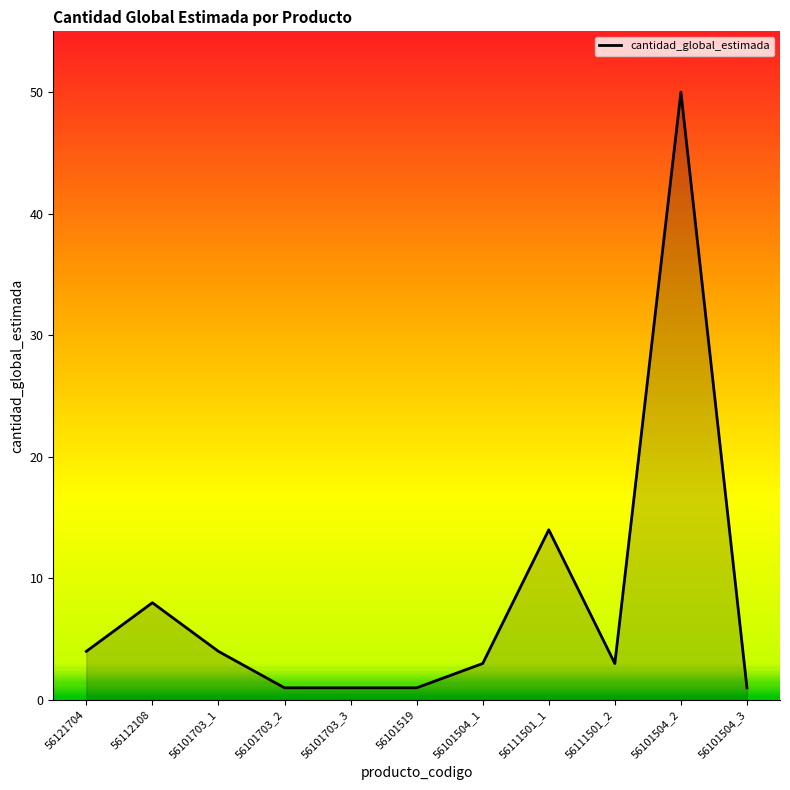

What is the average value?

8